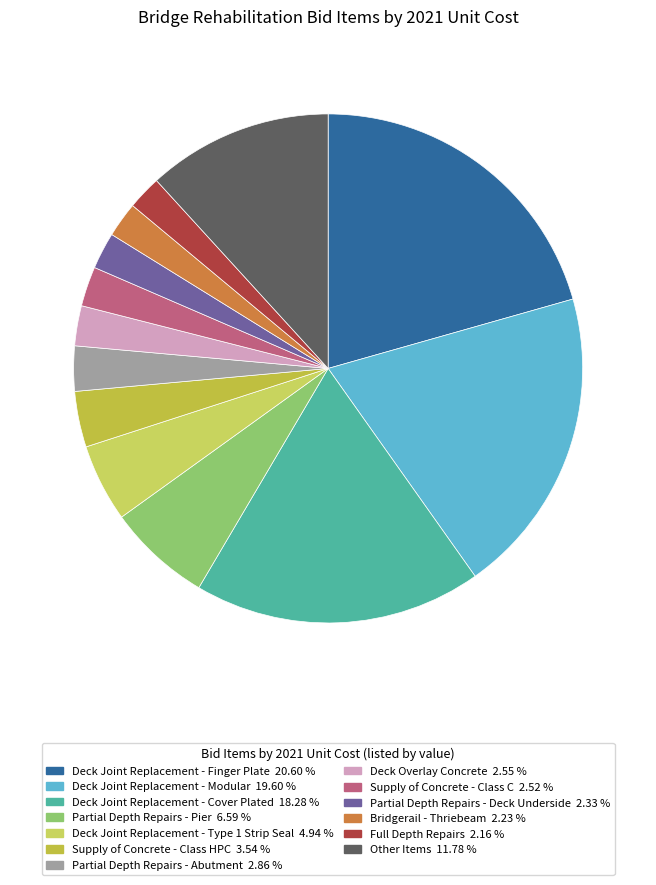

How many segments does this pie chart have?

13